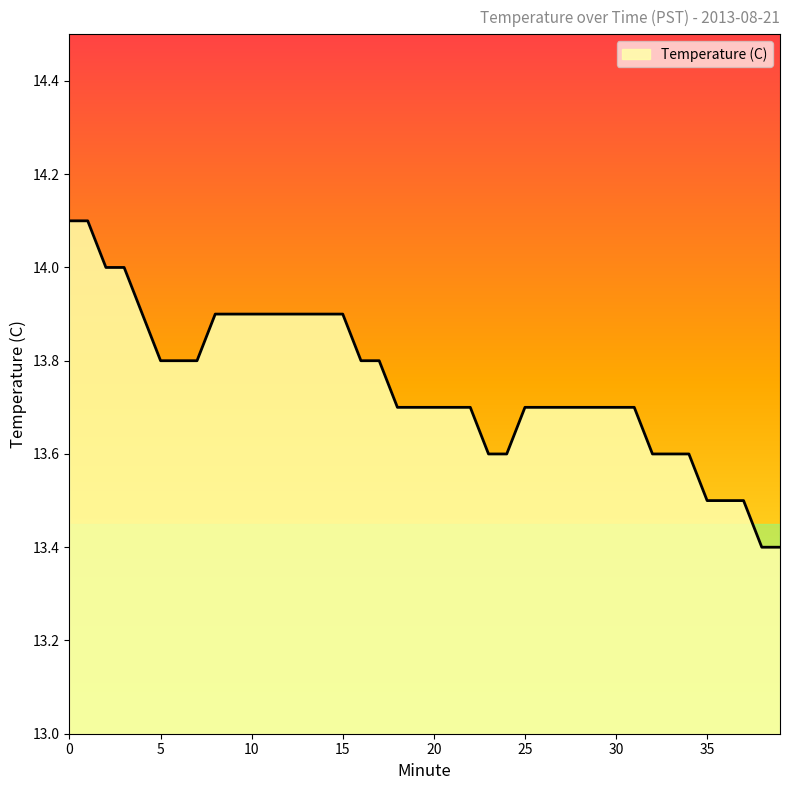

What is the maximum value shown in the chart?

14.1